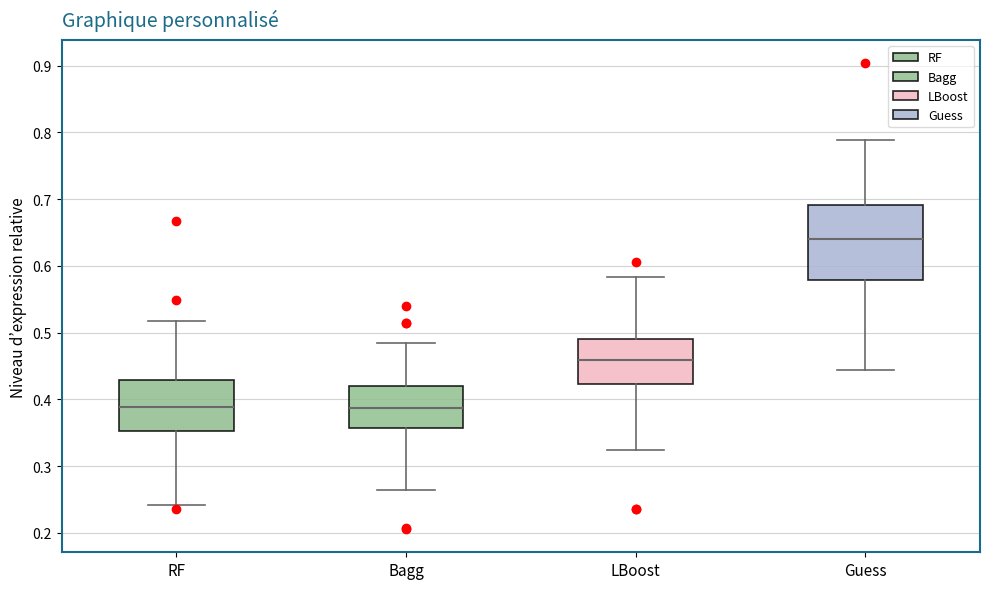

Reading left to right, transcribe this box plot: for each box, give where its median line is, the range the box spans, and where its two whiskers end, as read against the y-axis. The values are not printed on the chart, so give them approximately, as read against the axis.

RF: median 0.39, box 0.35 to 0.43, whiskers 0.24 to 0.52
Bagg: median 0.39, box 0.36 to 0.42, whiskers 0.26 to 0.48
LBoost: median 0.46, box 0.42 to 0.49, whiskers 0.32 to 0.58
Guess: median 0.64, box 0.58 to 0.69, whiskers 0.44 to 0.79